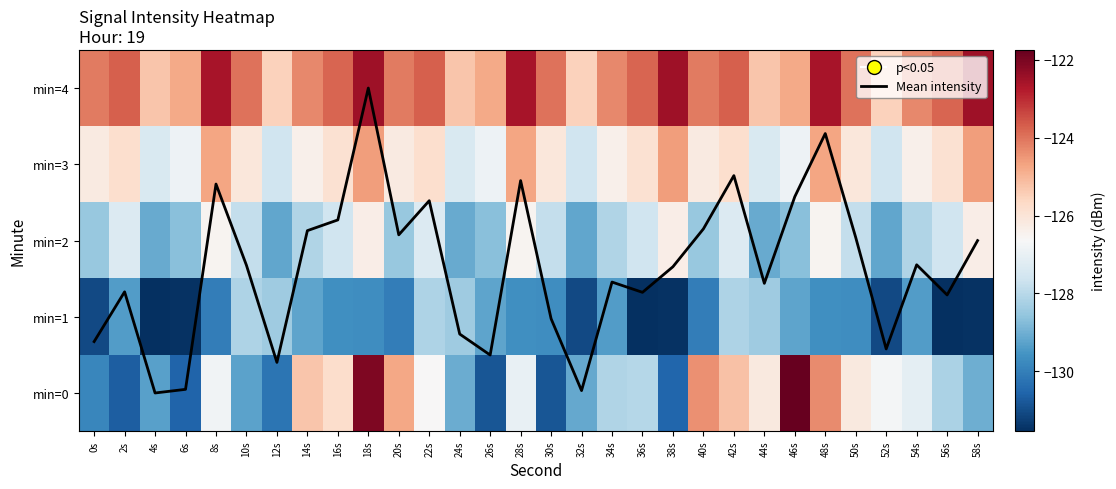

What is the maximum value for min=2?

-126.3